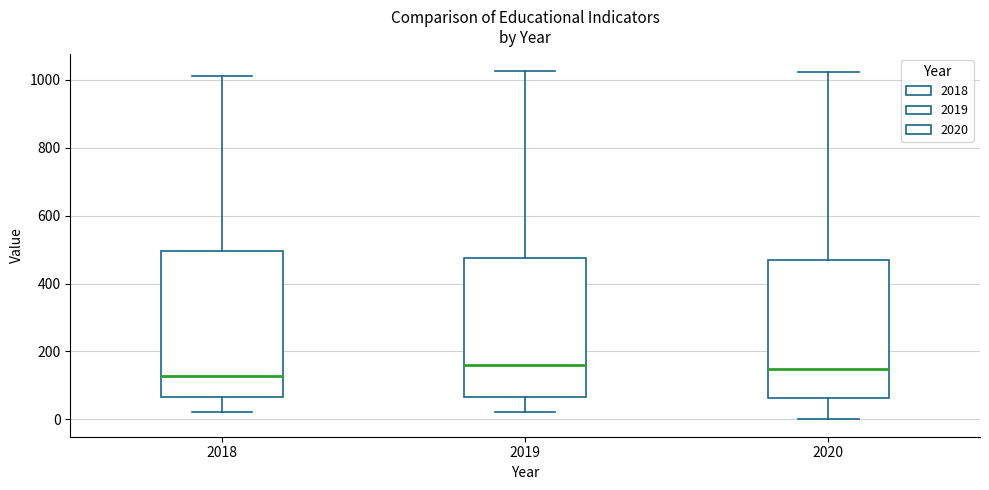

Which box is the tallest, from its lower edge to its upper edge?

2018